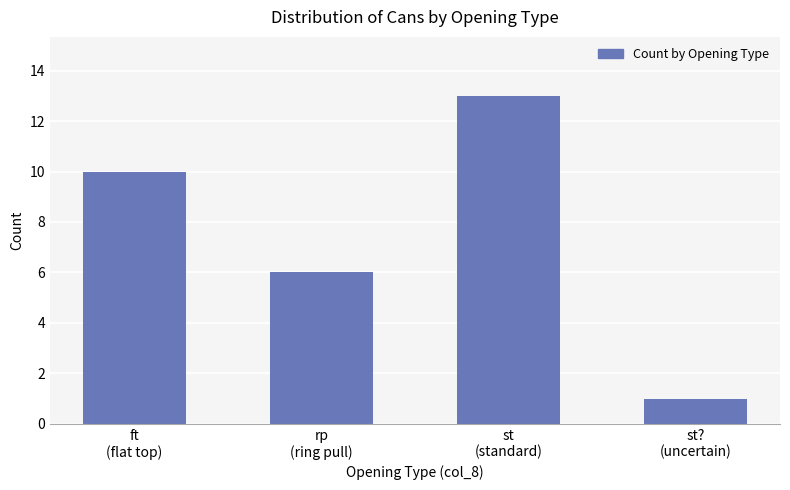

Reading left to right, transcribe all the data shown in this chart.

10	6	13	1